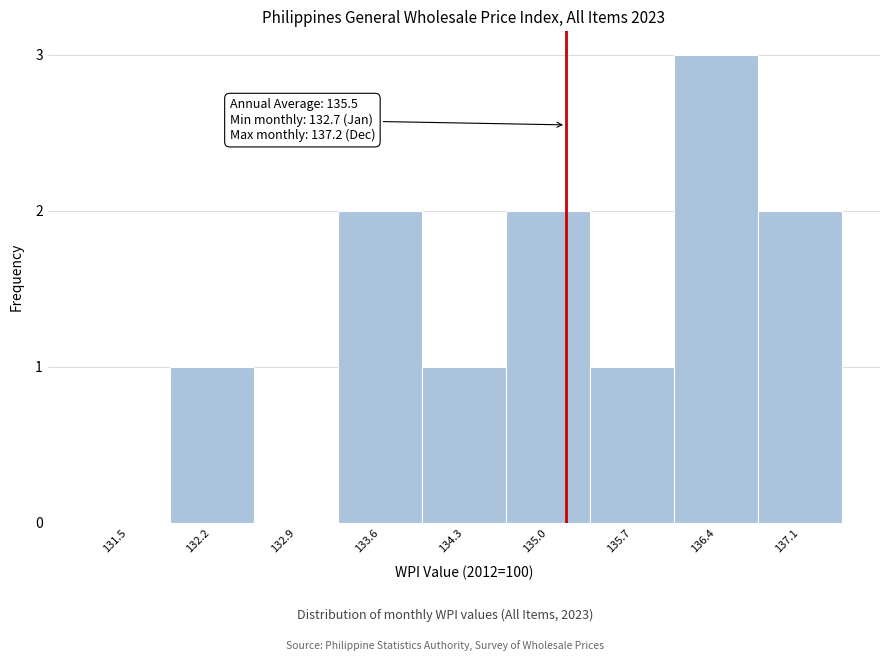

Reading right to left, list all the values displayed in this chart.

137.1=2	136.4=3	135.7=1	135.0=2	134.3=1	133.6=2	132.9=0	132.2=1	131.5=0